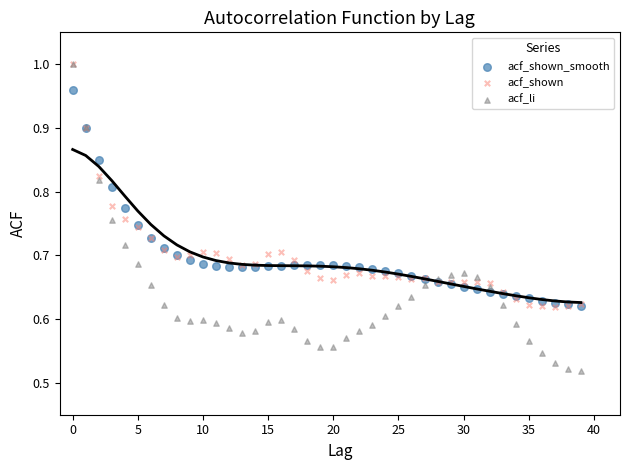

Which series contains the lowest Y value?

acf_li